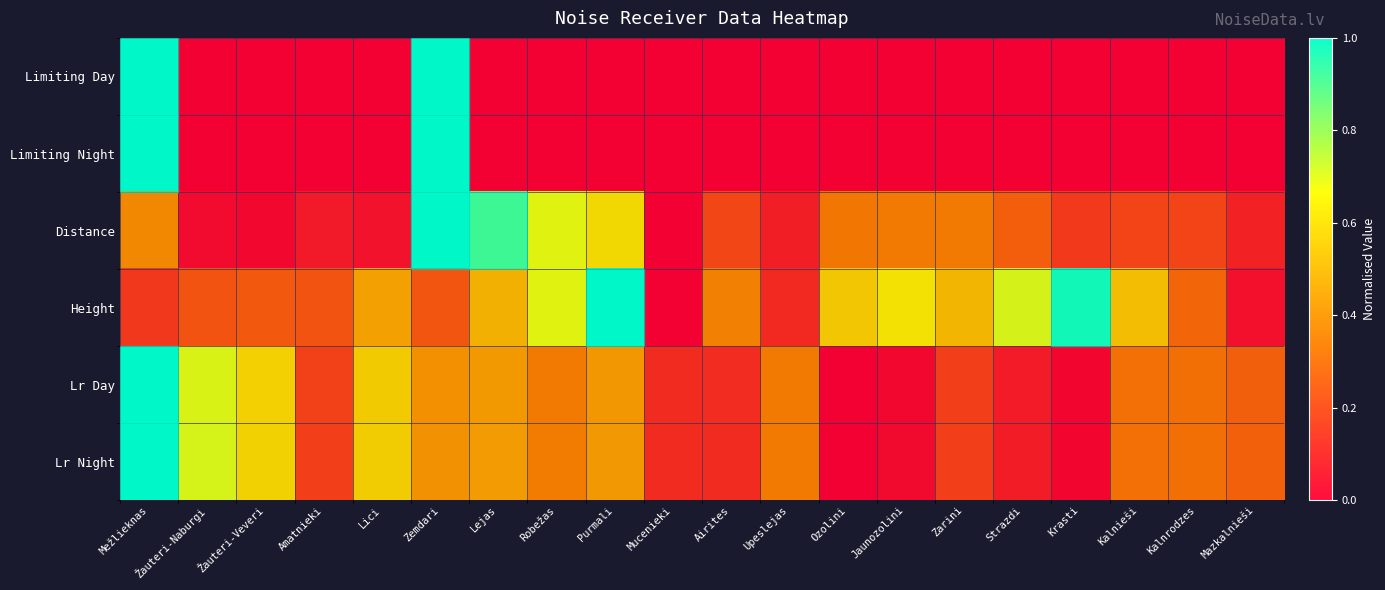

Which series has the largest range (max minus min)?

Limiting Day